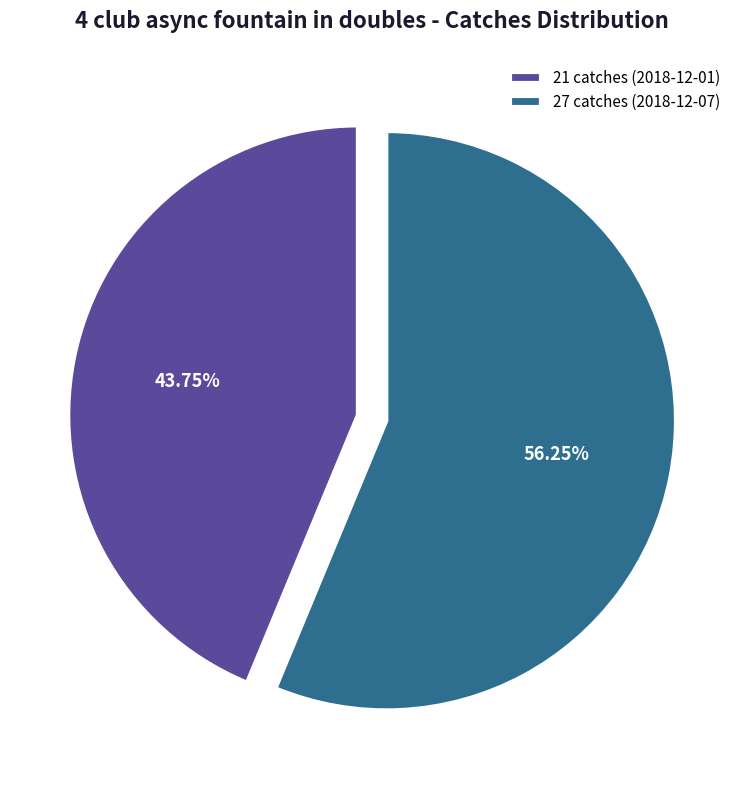

To the nearest percent, what portion does 21 catches (2018-12-01) represent?

44%